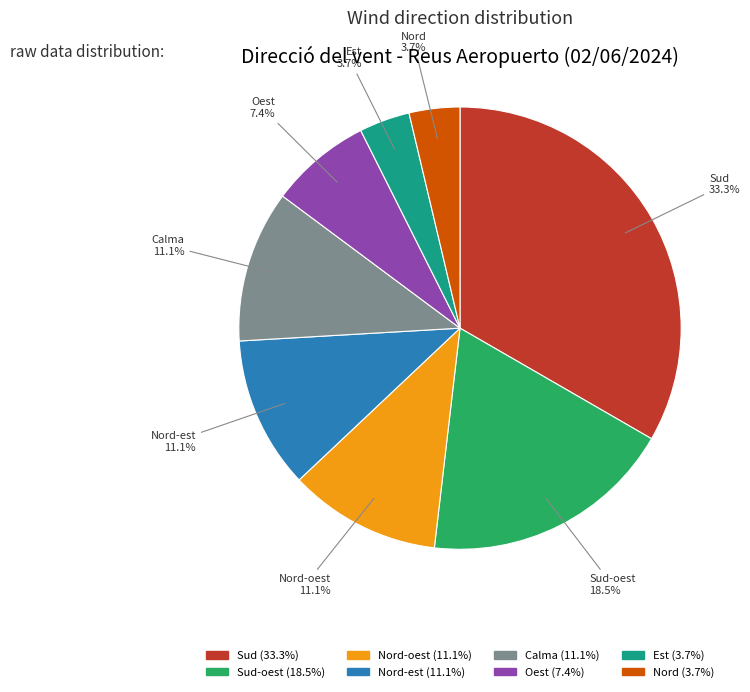

Does any single category account for the majority?

No